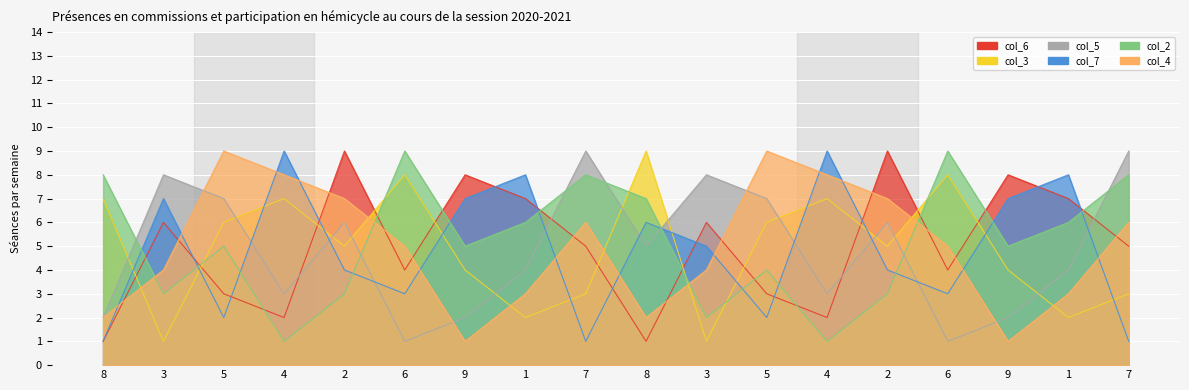

What is the difference between the highest and lowest values at 4?

8